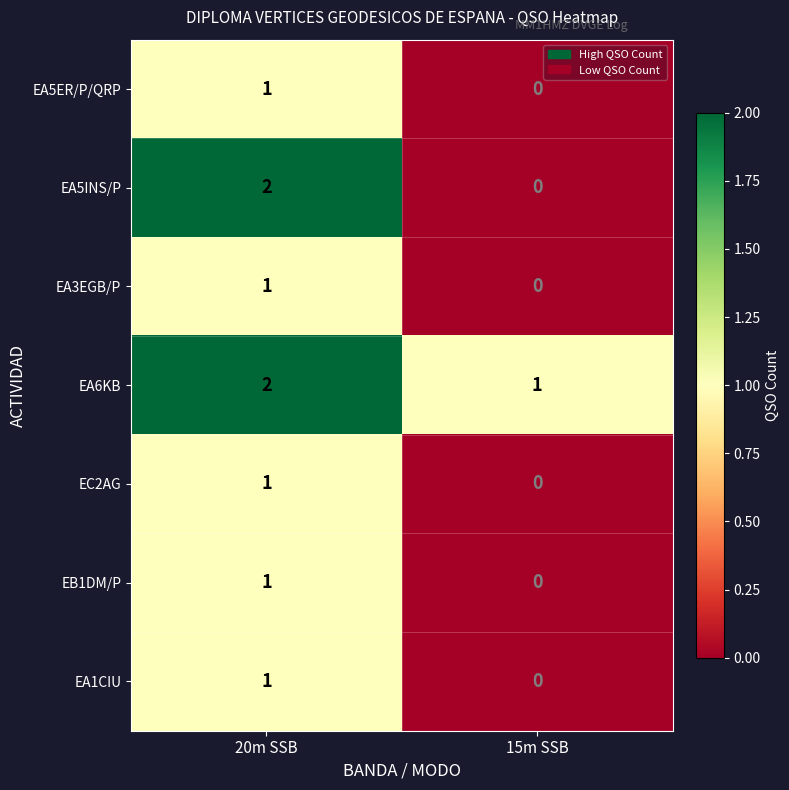

What is the greatest value displayed?

2